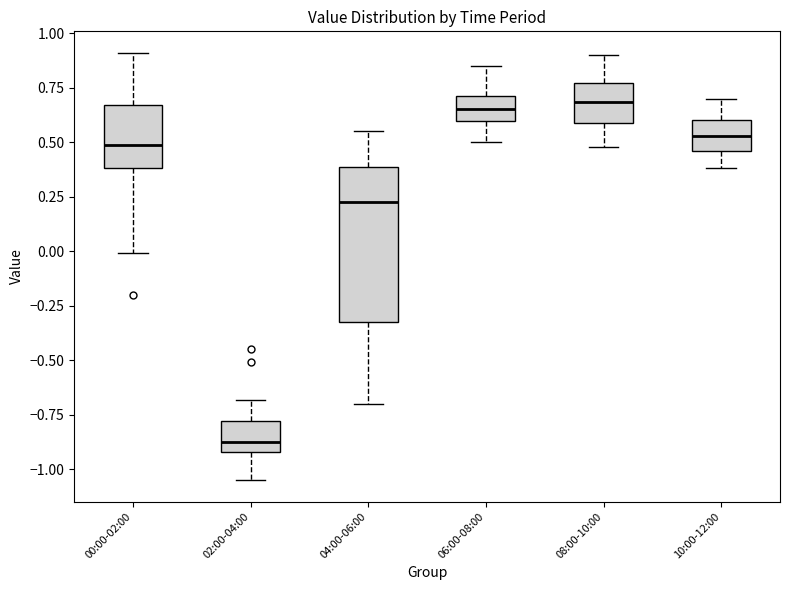

Reading left to right, transcribe this box plot: for each box, give where its median line is, the range the box spans, and where its two whiskers end, as read against the y-axis. The values are not printed on the chart, so give them approximately, as read against the axis.

00:00-02:00: median 0.50, box 0.40 to 0.65, whiskers 0.00 to 0.90
02:00-04:00: median -0.85, box -0.90 to -0.80, whiskers -1.05 to -0.70
04:00-06:00: median 0.25, box -0.30 to 0.40, whiskers -0.70 to 0.55
06:00-08:00: median 0.65, box 0.60 to 0.70, whiskers 0.50 to 0.85
08:00-10:00: median 0.70, box 0.60 to 0.75, whiskers 0.50 to 0.90
10:00-12:00: median 0.55, box 0.45 to 0.60, whiskers 0.40 to 0.70